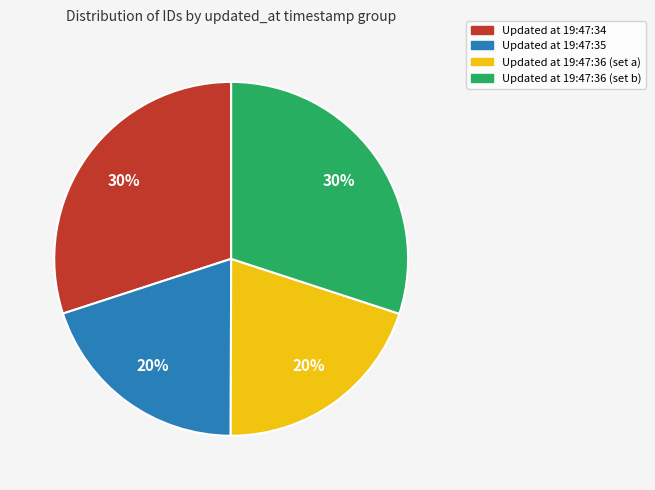

To the nearest percent, what is the difference between the largest and smallest slice percentages?

10%